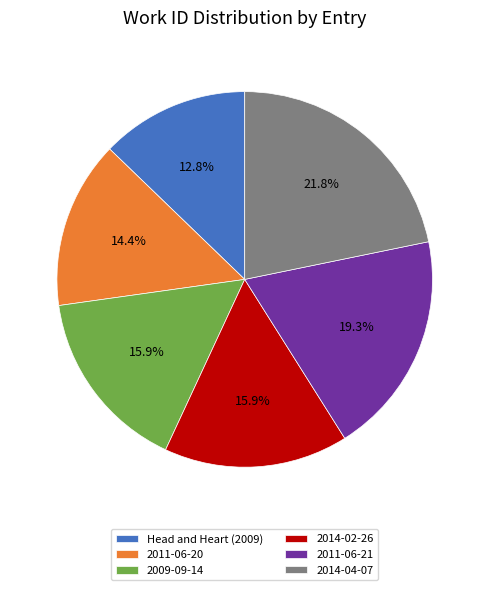

Between 2014-02-26 and 2011-06-21, which is larger?

2011-06-21